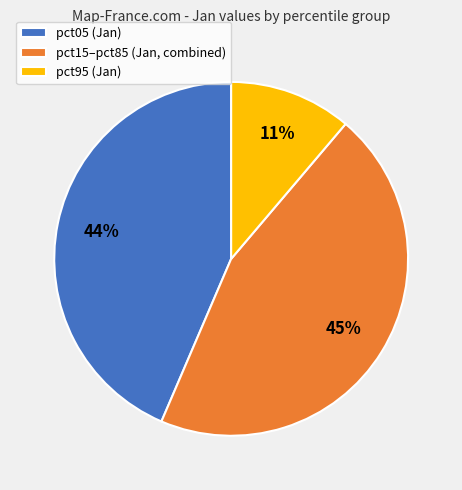

Which has a higher value, pct95 (Jan) or pct05 (Jan)?

pct05 (Jan)